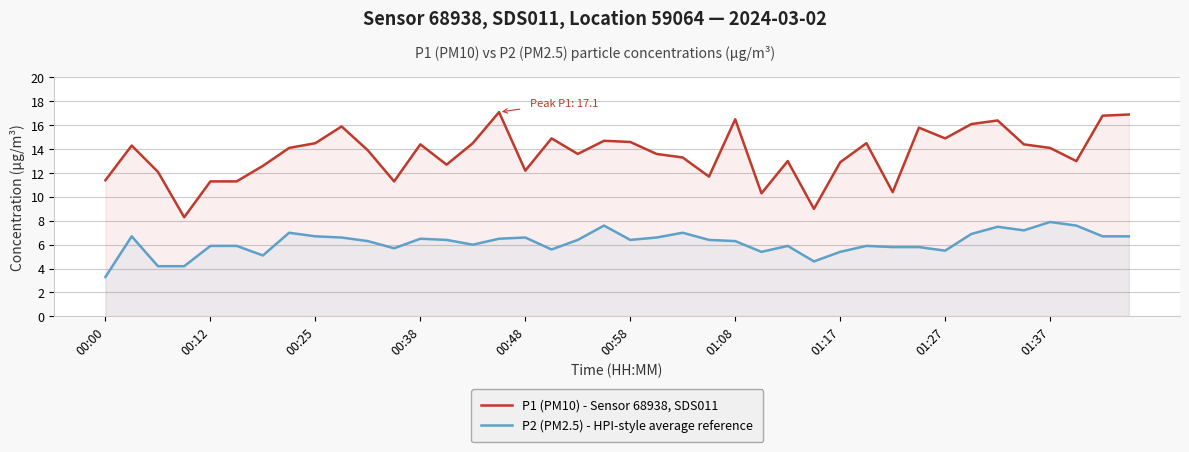

How many values in the P2 (PM2.5) - HPI-style average reference series exceed 6?

23